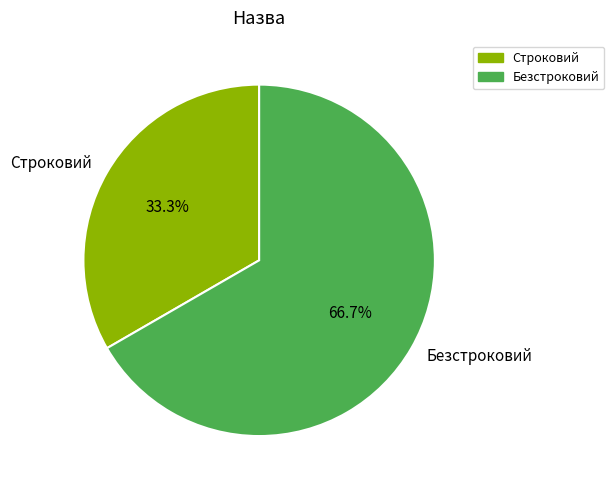

To the nearest percent, what is the combined percentage of Строковий and Безстроковий?

100%